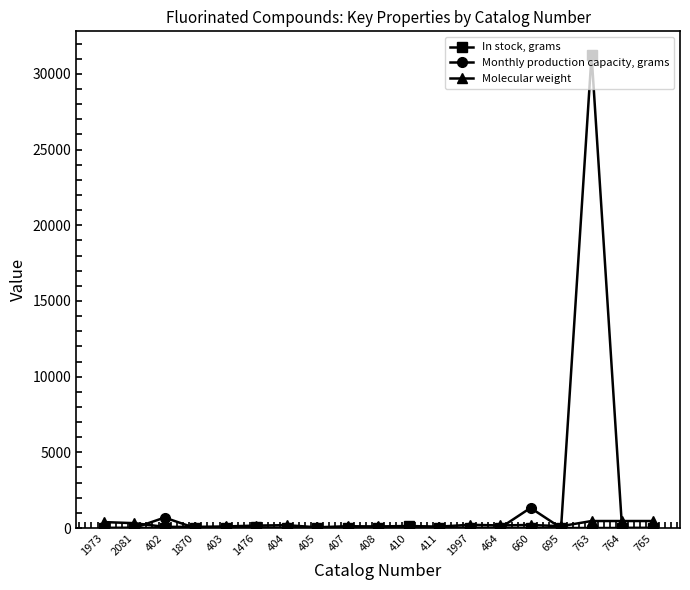

What are all the series names shown in the legend?

In stock, grams, Monthly production capacity, grams, Molecular weight